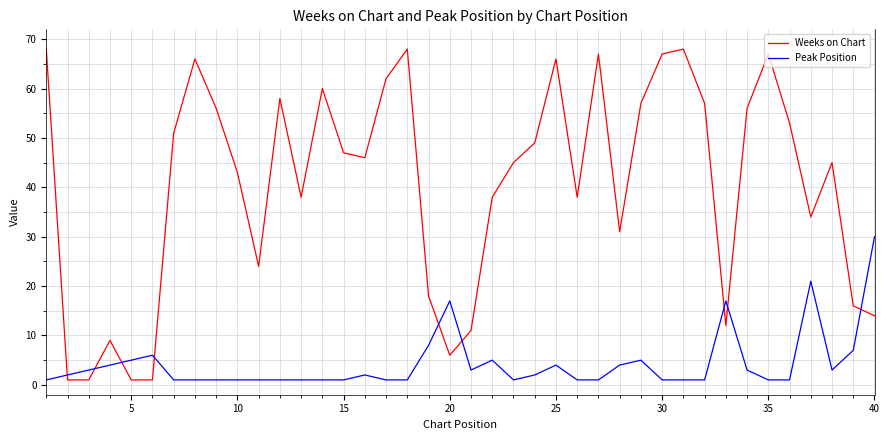

Which series has the widest spread of values?

Weeks on Chart